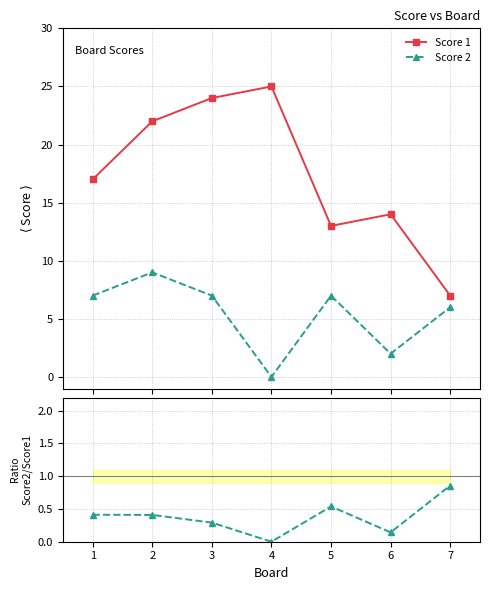

True or false: Score 2 and Score 1 intersect in this chart.

False